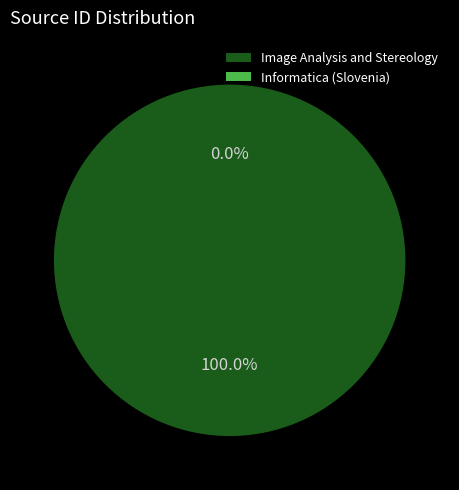

Which has a higher value, Image Analysis and Stereology or Informatica (Slovenia)?

Image Analysis and Stereology